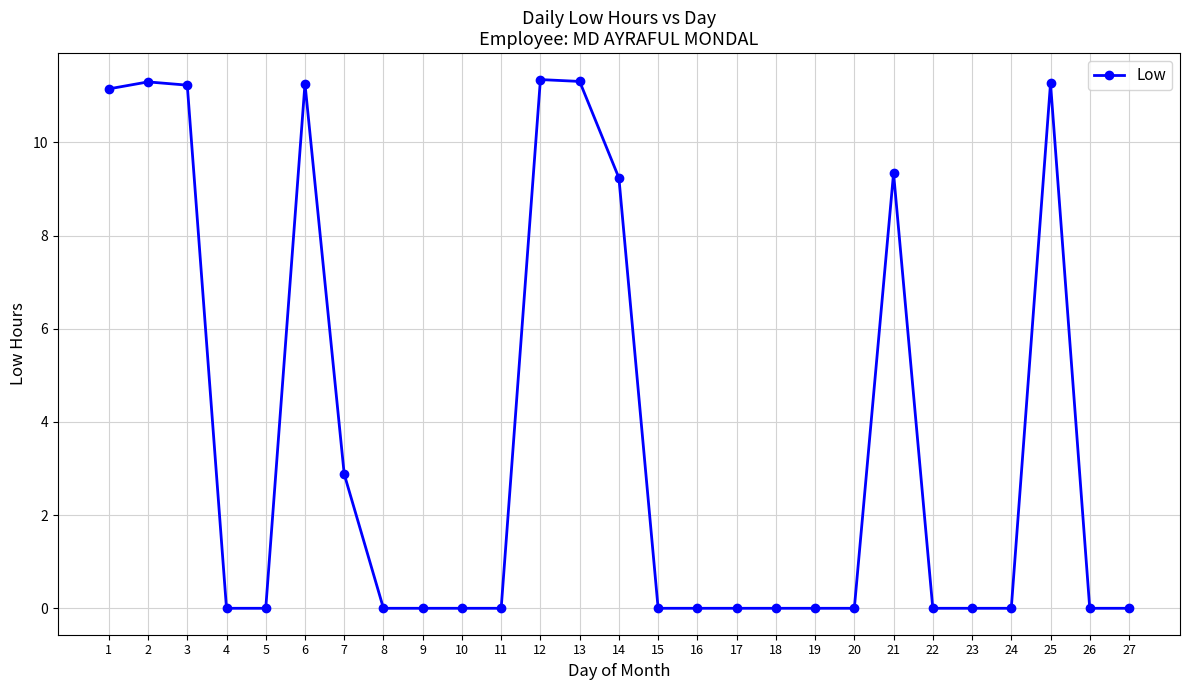

True or false: the data shows 0.0 at 26.

True